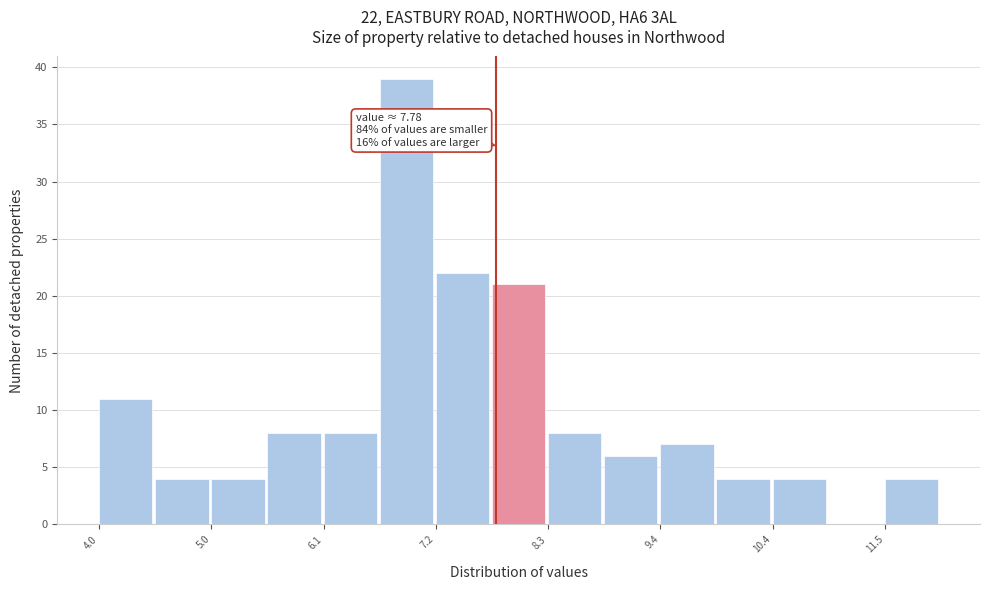

Around what value on the x-axis is the tallest bar? Give the approximate position of its centre, as read against the axis.

7.0